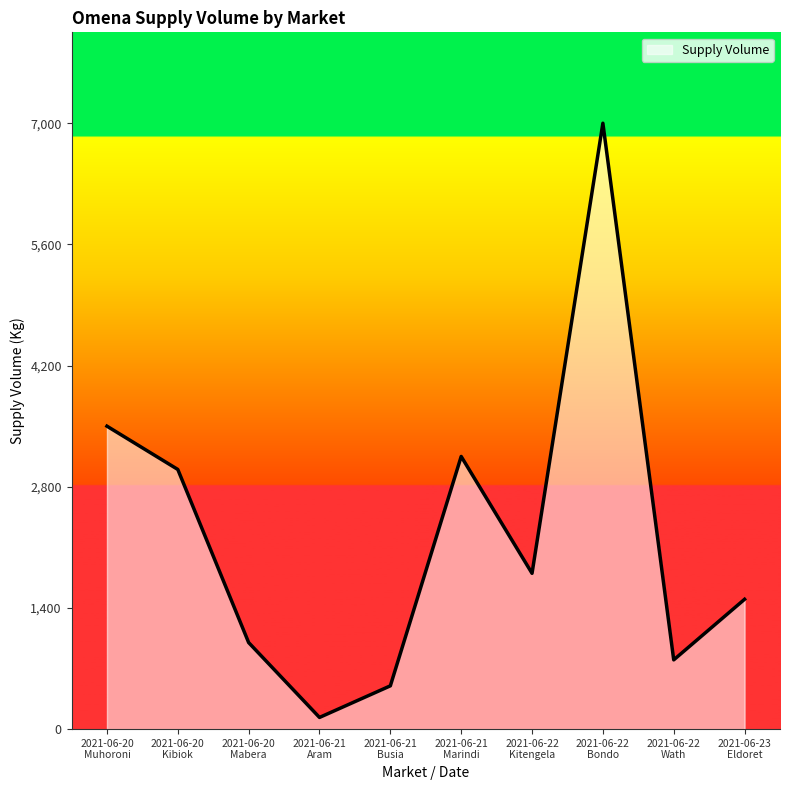

True or false: the data shows 1148 at 2021-06-22
Wath.

False